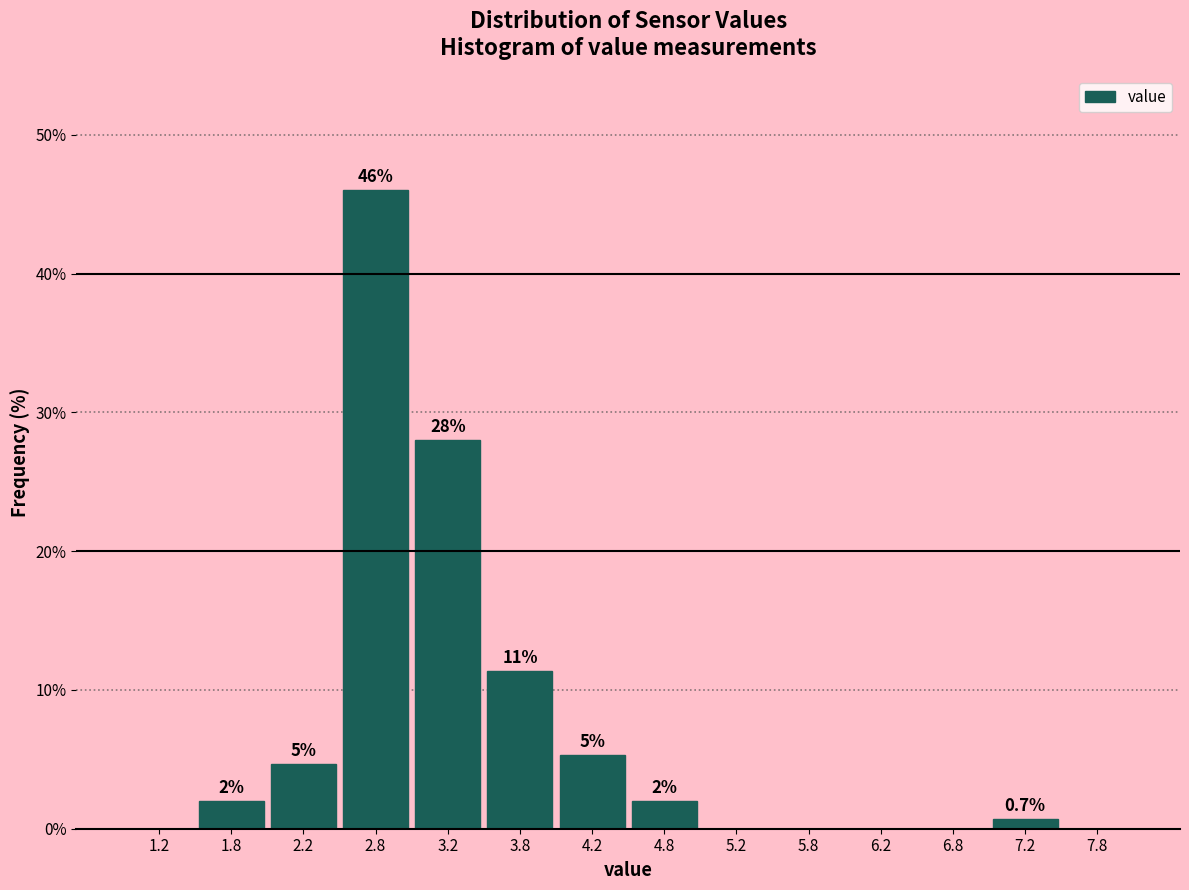

Which range on the x-axis has the tallest bar?

2.5 to 3.0